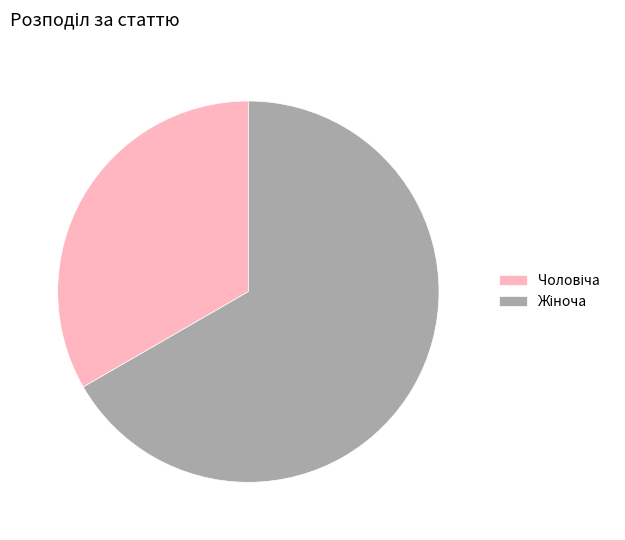

Does any single category account for the majority?

Yes